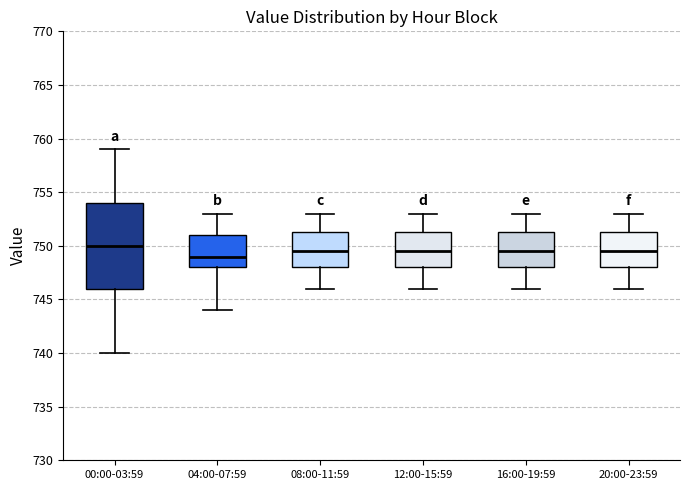

Reading left to right, read every box against the y-axis: the position of its median line, the range the box covers, and the ends of its whiskers. The values are not printed on the chart, so give them approximately, as read against the axis.

00:00-03:59: median 750.0, box 746.0 to 754.0, whiskers 740.0 to 759.0
04:00-07:59: median 749.0, box 748.0 to 751.0, whiskers 744.0 to 753.0
08:00-11:59: median 749.5, box 748.0 to 751.5, whiskers 746.0 to 753.0
12:00-15:59: median 749.5, box 748.0 to 751.5, whiskers 746.0 to 753.0
16:00-19:59: median 749.5, box 748.0 to 751.5, whiskers 746.0 to 753.0
20:00-23:59: median 749.5, box 748.0 to 751.5, whiskers 746.0 to 753.0